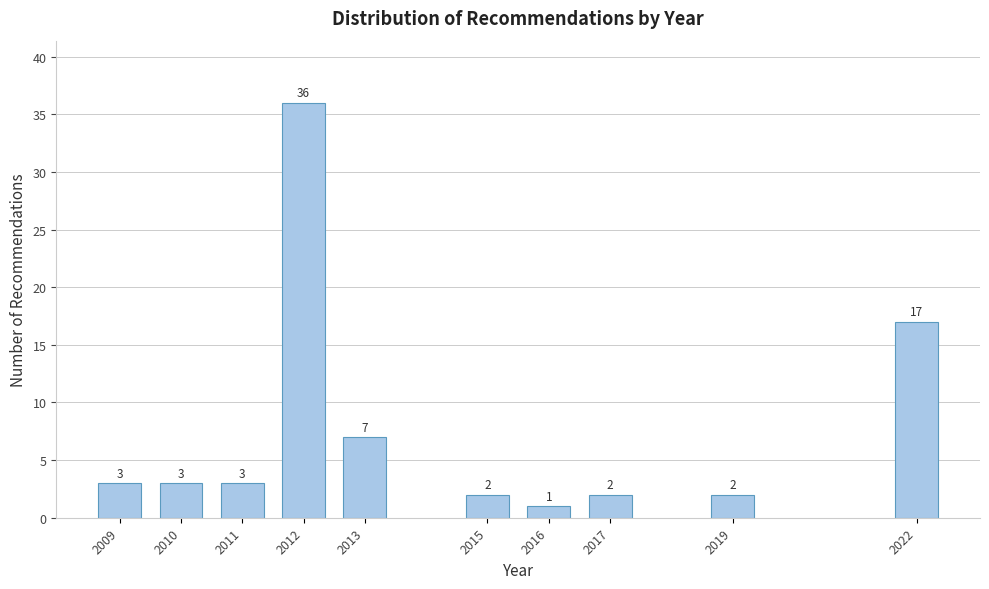

Reading left to right, extract all data points from this chart.

3	3	3	36	7	2	1	2	2	17